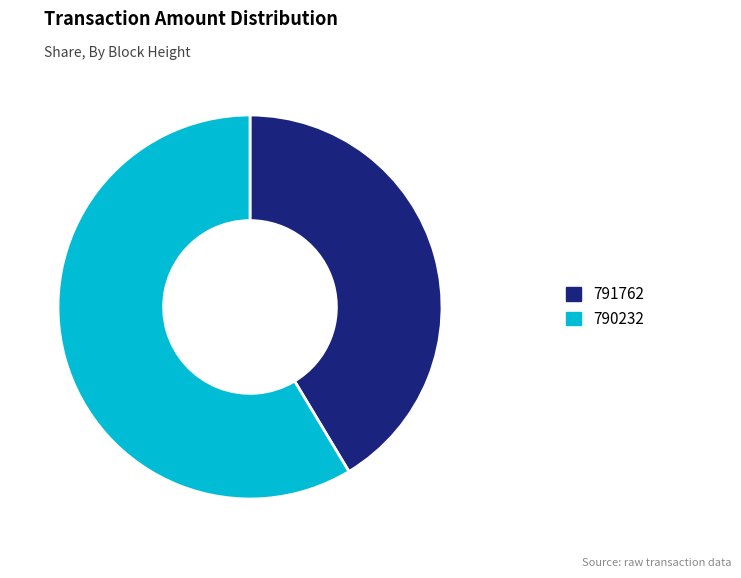

Which slice represents more than half of the pie?

790232